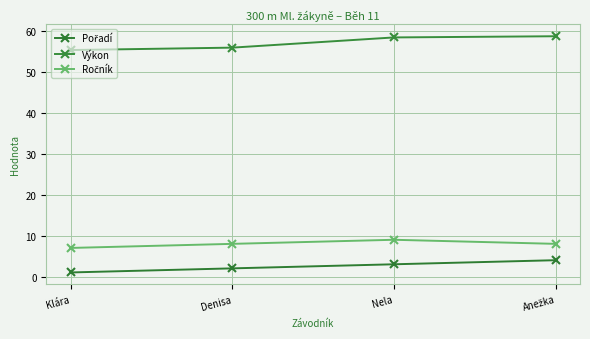

Which series has the largest total across all categories?

Výkon